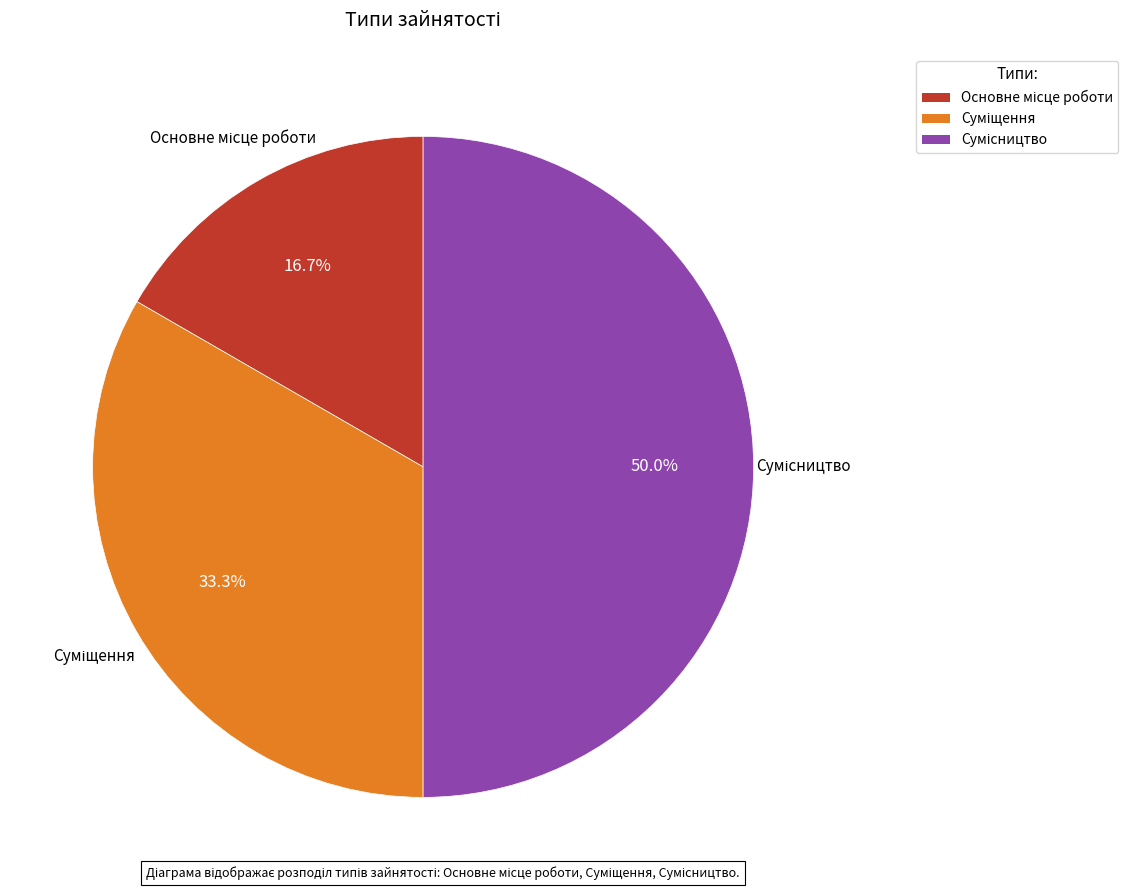

To the nearest percent, what is the combined percentage of Суміщення and Сумісництво?

83%